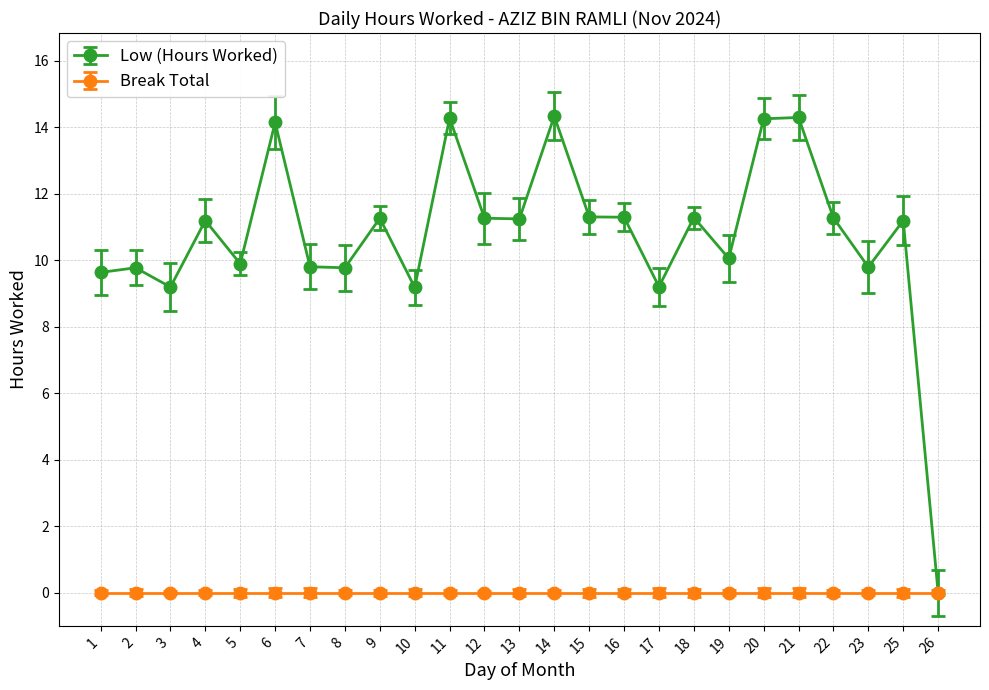

Does the chart display data point markers on the line(s)?

Yes